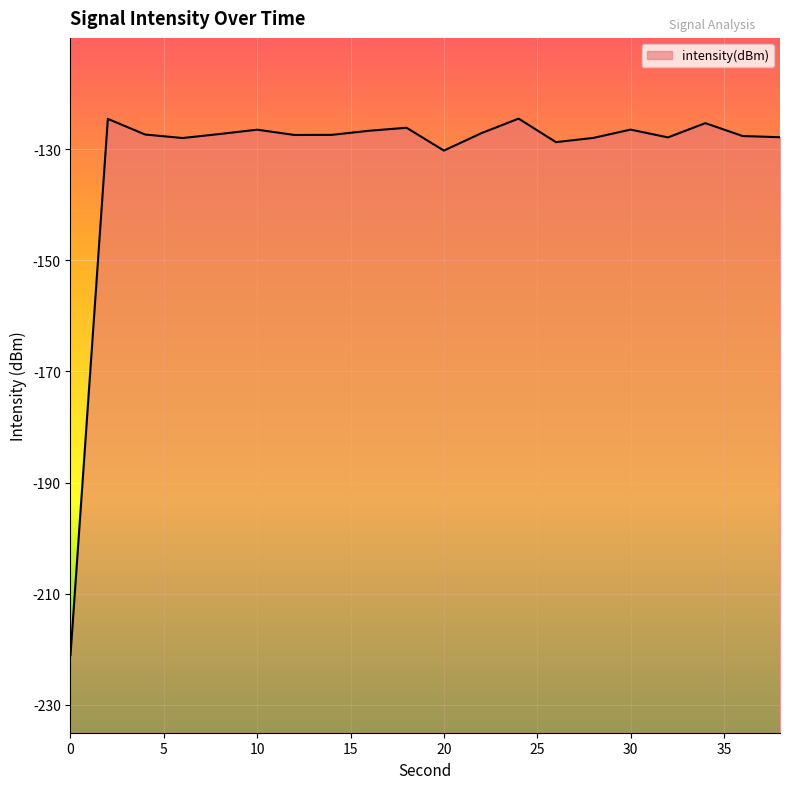

Where does the data first go above -127?

2